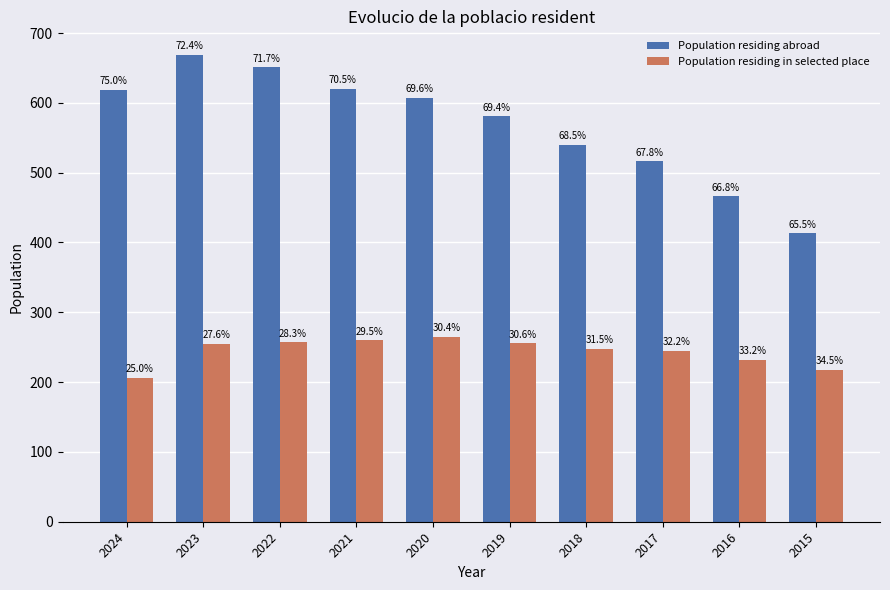

Does the chart contain any negative values?

No